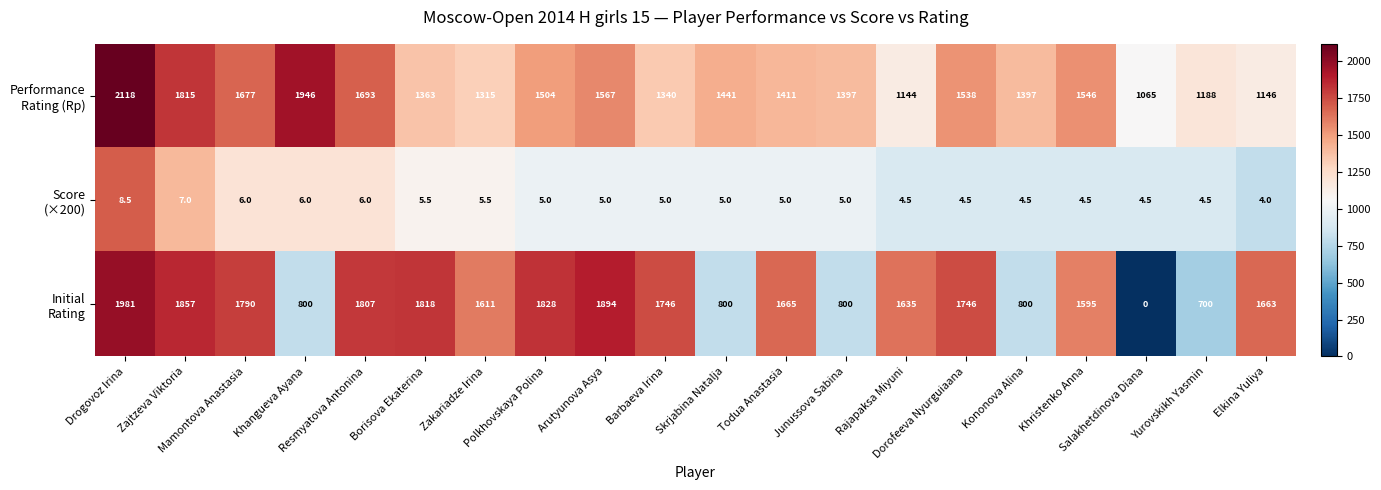

At how many categories does at least one series exceed 1543?

15